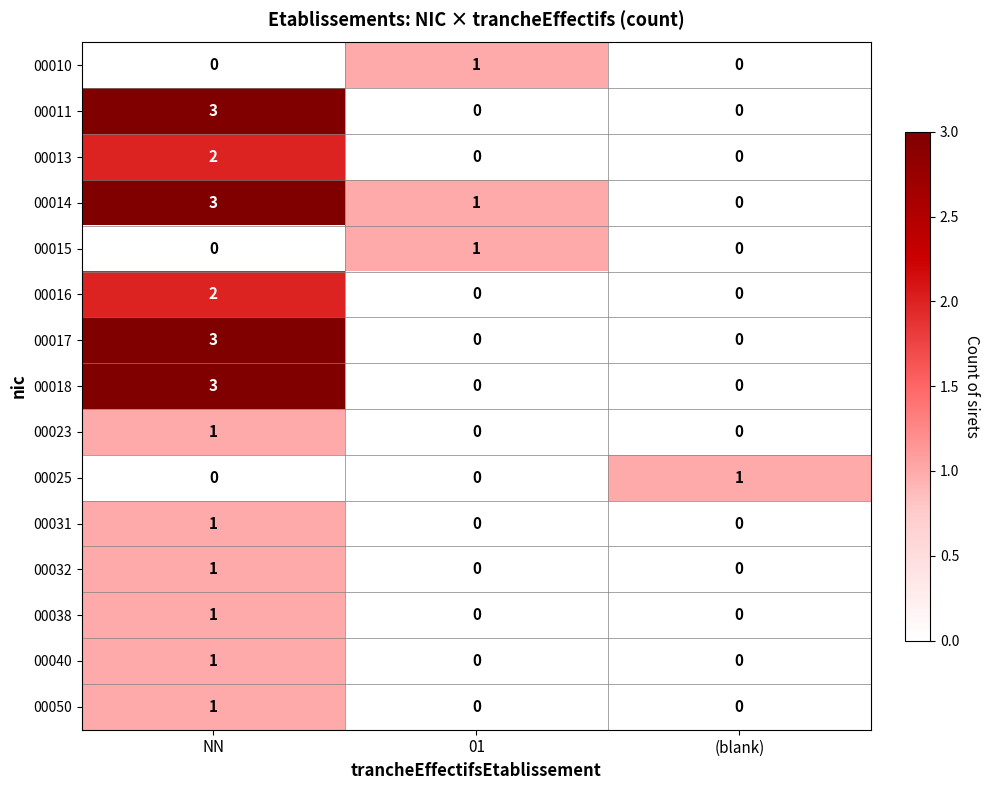

What is the difference between the maximum and minimum values in the 00017 series?

3